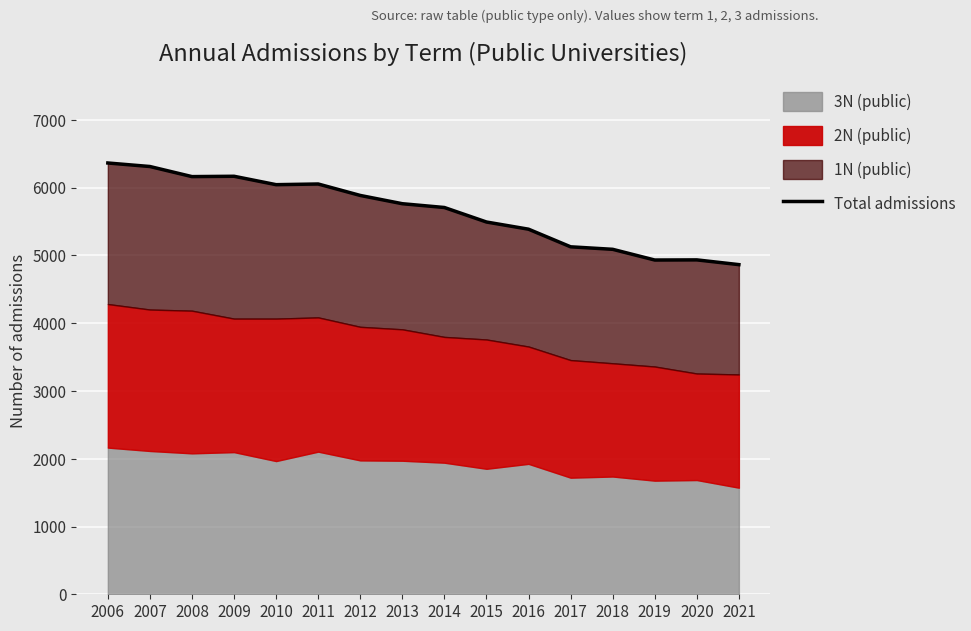

What is the ratio of the value at 2011 to the value at 2015?

1.1